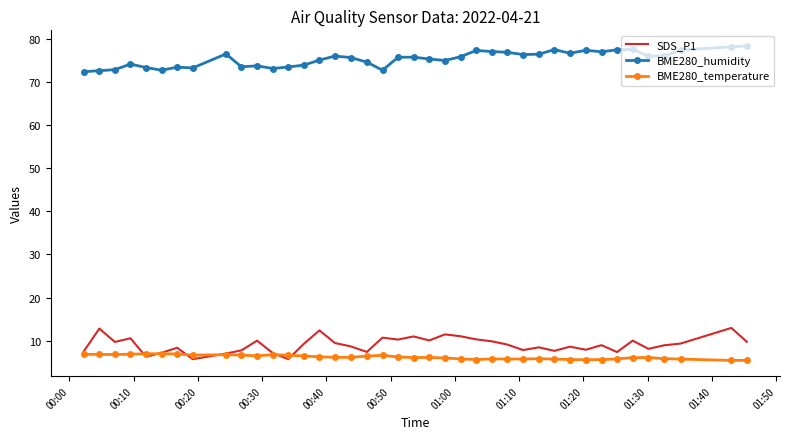

Which series has the largest total across all categories?

BME280_humidity